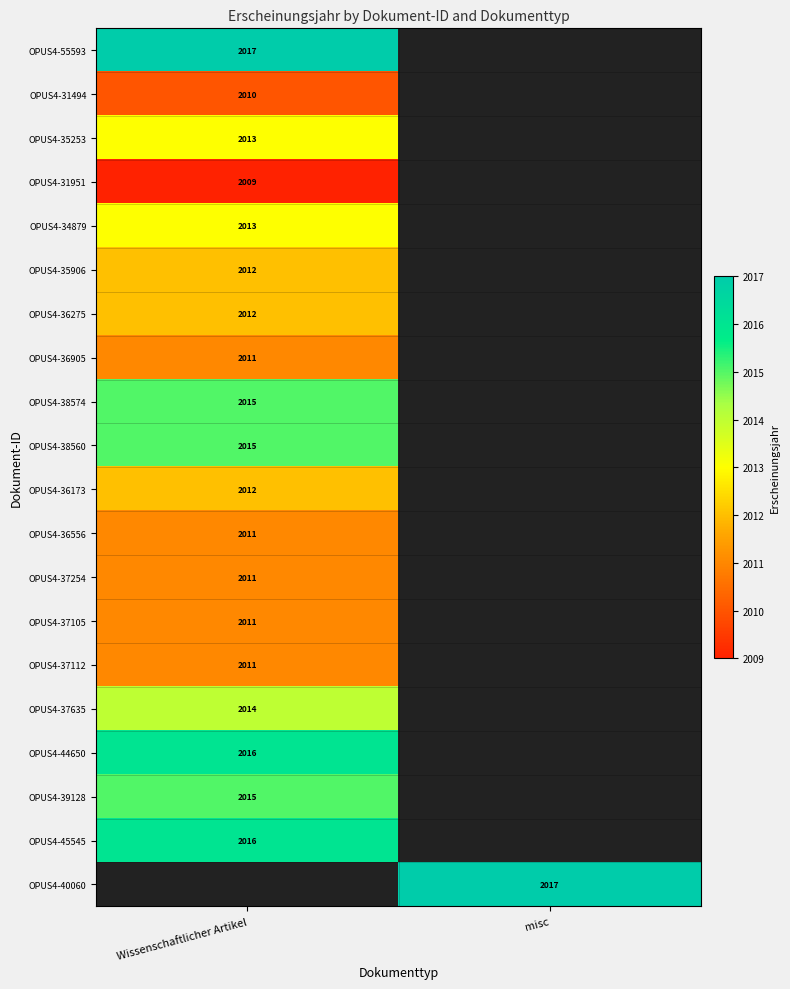

The OPUS4-38560 series shows 667 at Wissenschaftlicher Artikel. True or false?

False